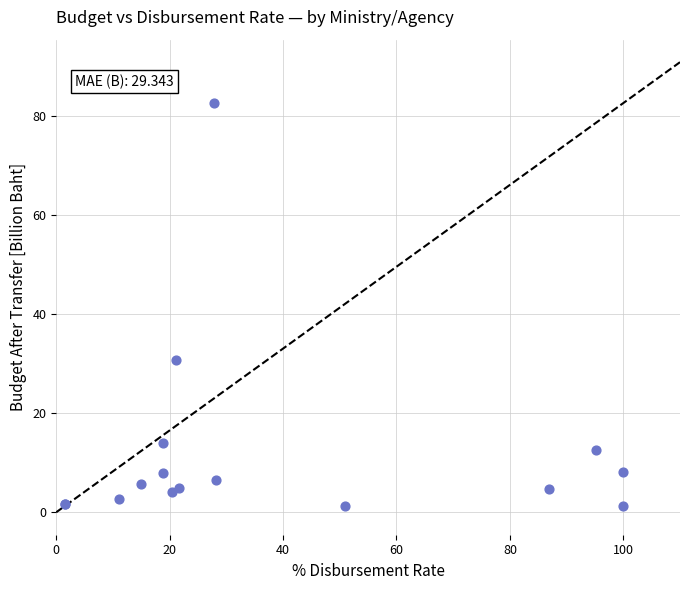

What Y value in the scatter plot is closest to 41?

30.7